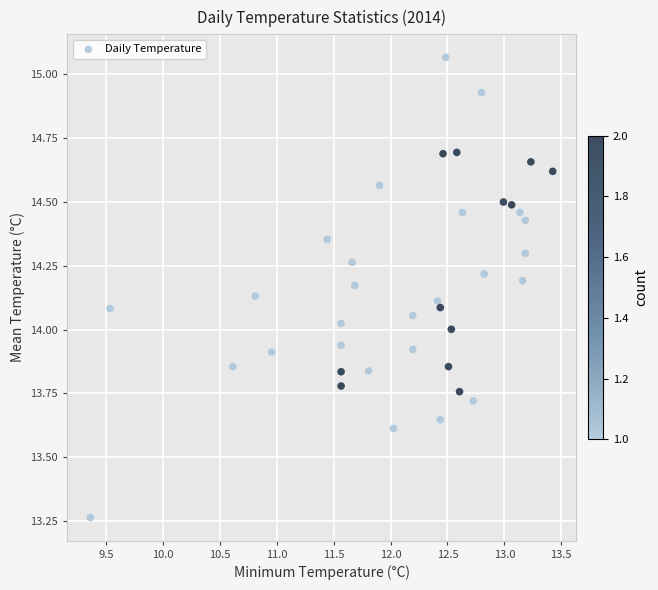

What is the range of X values (max minus min)?

4.1